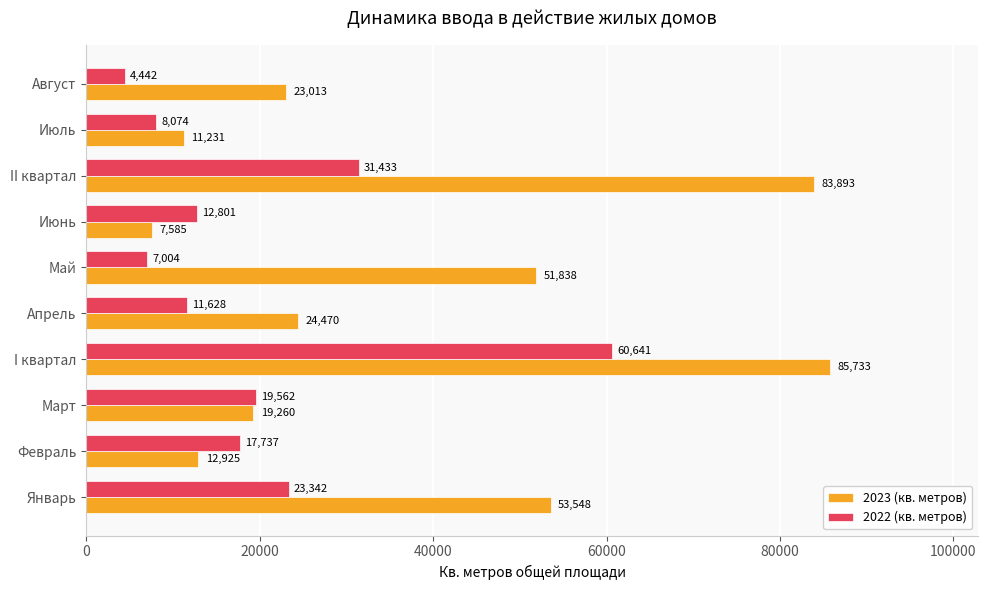

At how many categories does at least one series exceed 72615?

2